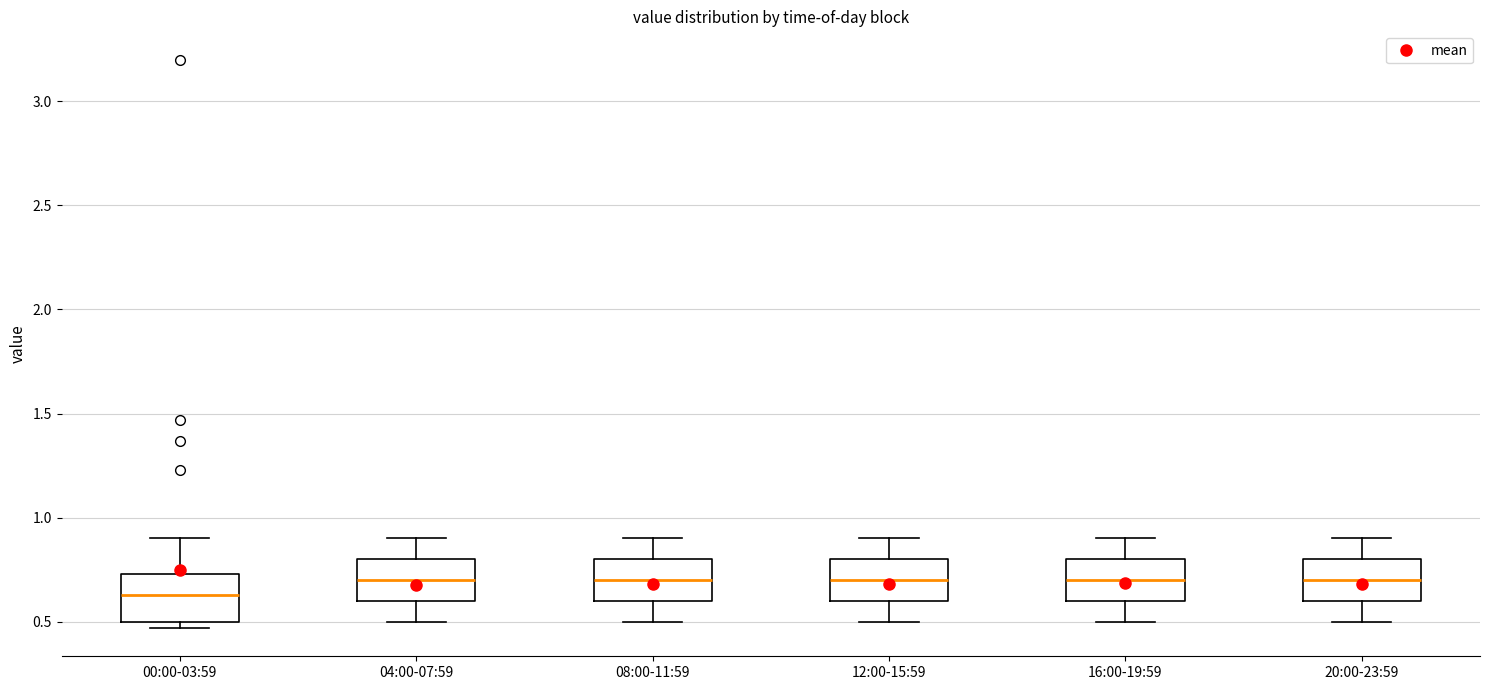

Reading left to right, transcribe this box plot: for each box, give where its median line is, the range the box spans, and where its two whiskers end, as read against the y-axis. The values are not printed on the chart, so give them approximately, as read against the axis.

00:00-03:59: median 0.65, box 0.50 to 0.75, whiskers 0.45 to 0.90
04:00-07:59: median 0.70, box 0.60 to 0.80, whiskers 0.50 to 0.90
08:00-11:59: median 0.70, box 0.60 to 0.80, whiskers 0.50 to 0.90
12:00-15:59: median 0.70, box 0.60 to 0.80, whiskers 0.50 to 0.90
16:00-19:59: median 0.70, box 0.60 to 0.80, whiskers 0.50 to 0.90
20:00-23:59: median 0.70, box 0.60 to 0.80, whiskers 0.50 to 0.90